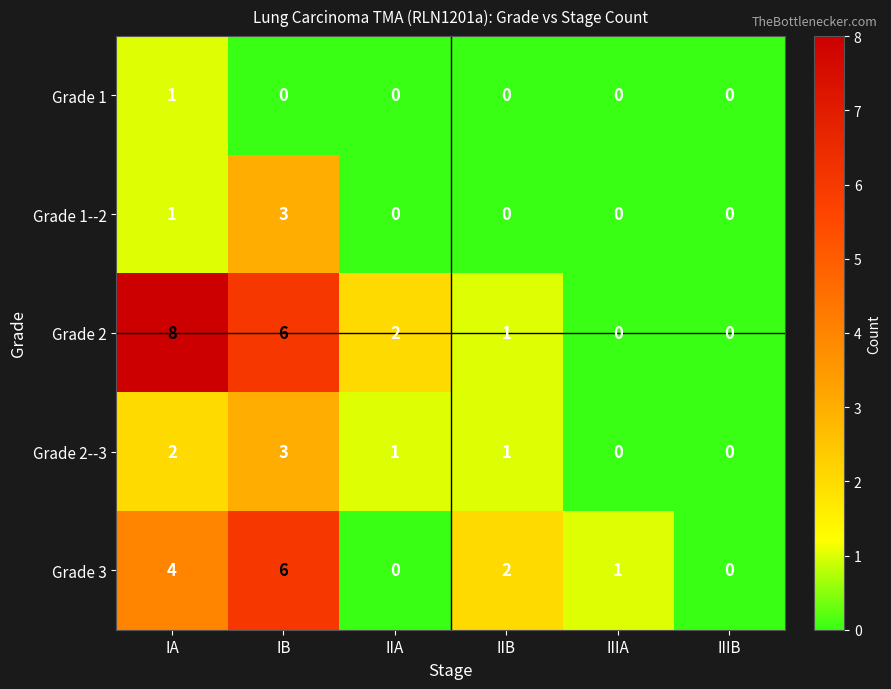

Which series has the widest spread of values?

Grade 2